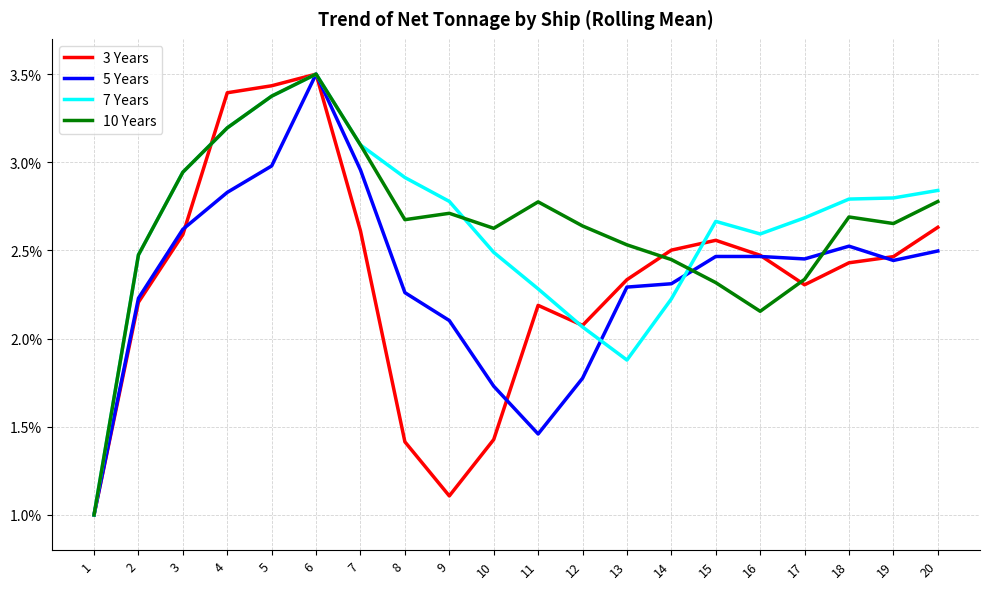

At which label is 5 Years closest to 2?

9